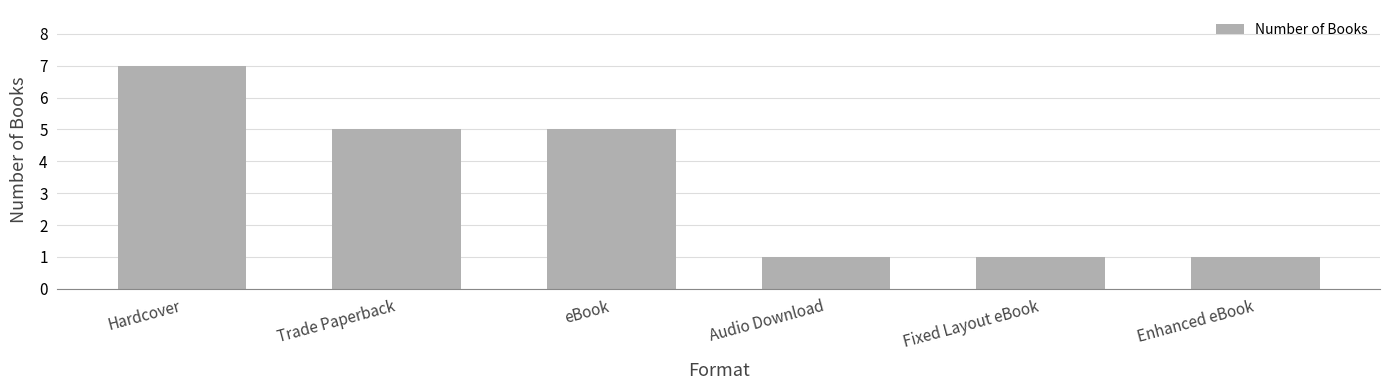

What value does the data have at eBook?

5